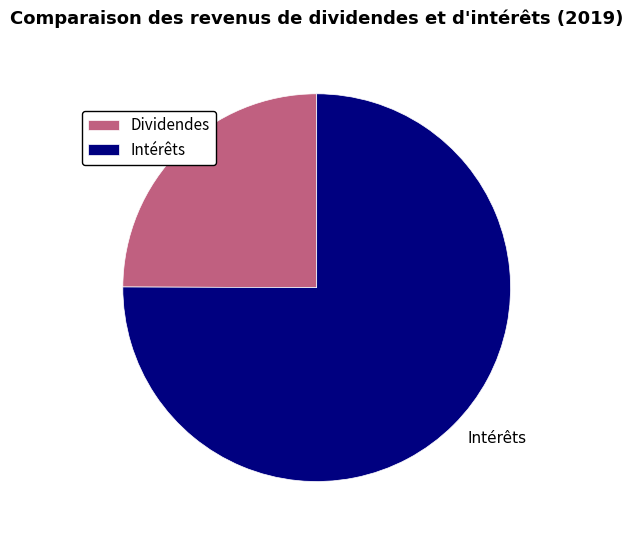

Approximately how many times larger is the value at Intérêts compared to Dividendes?

3.0